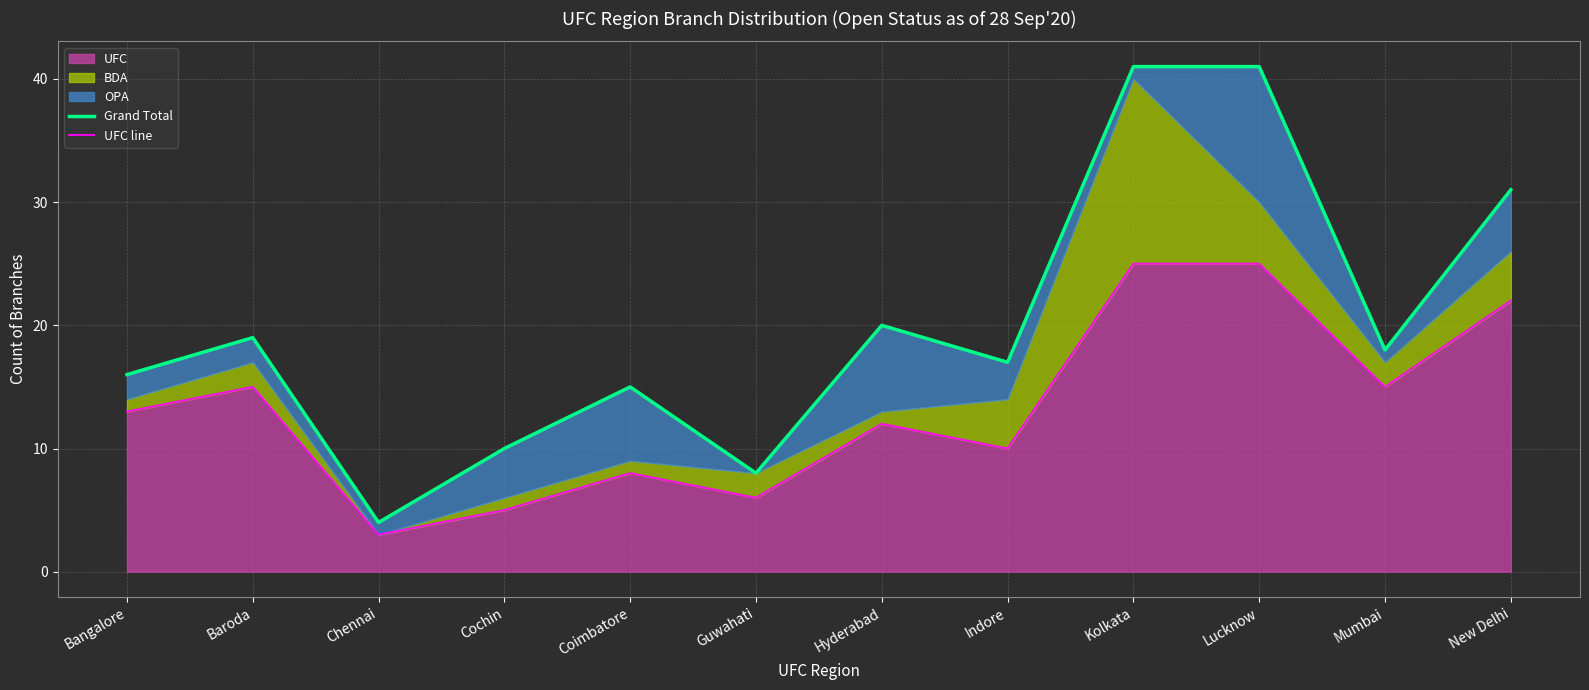

Is it true that UFC equals 4 at Guwahati?

False